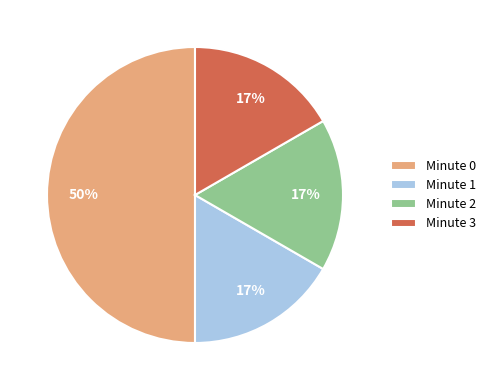

How many slices are in this pie chart?

4